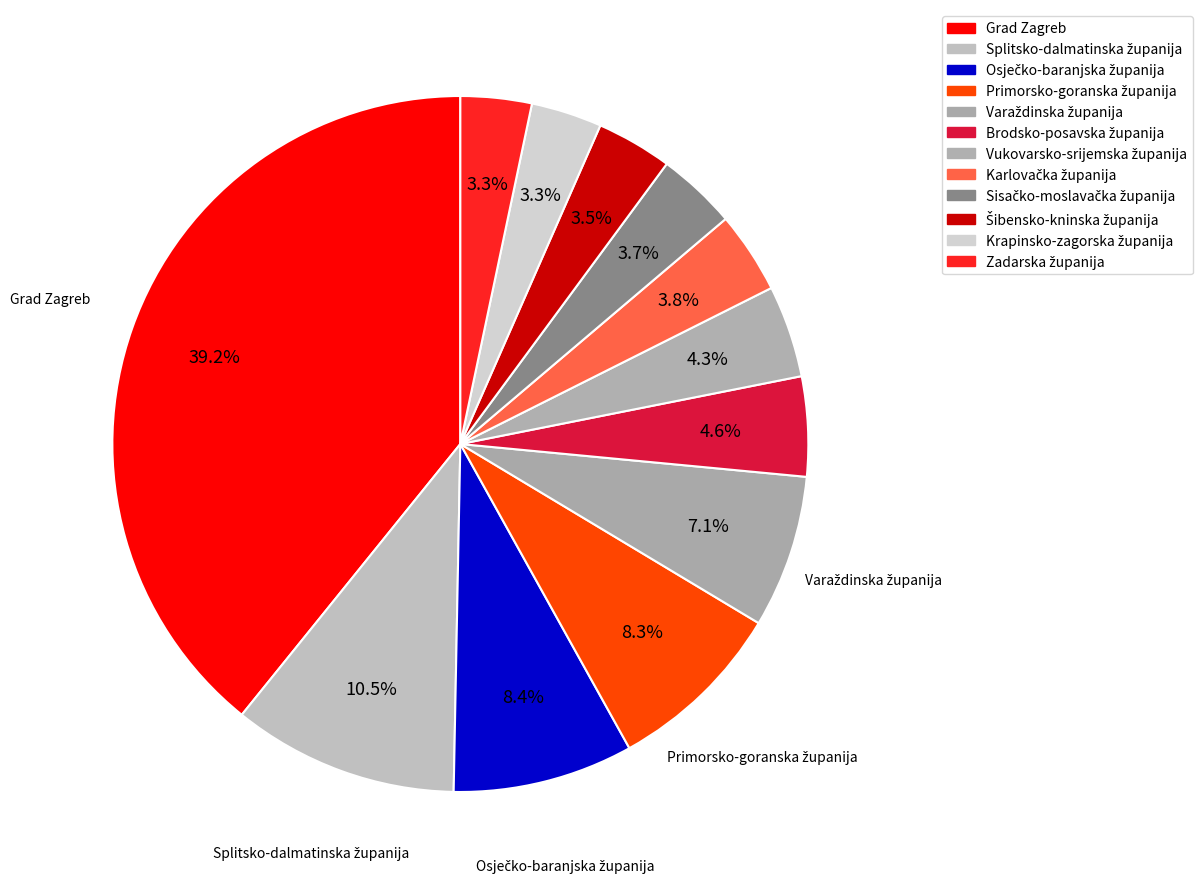

What is the smallest slice in the pie chart?

Krapinsko-zagorska županija